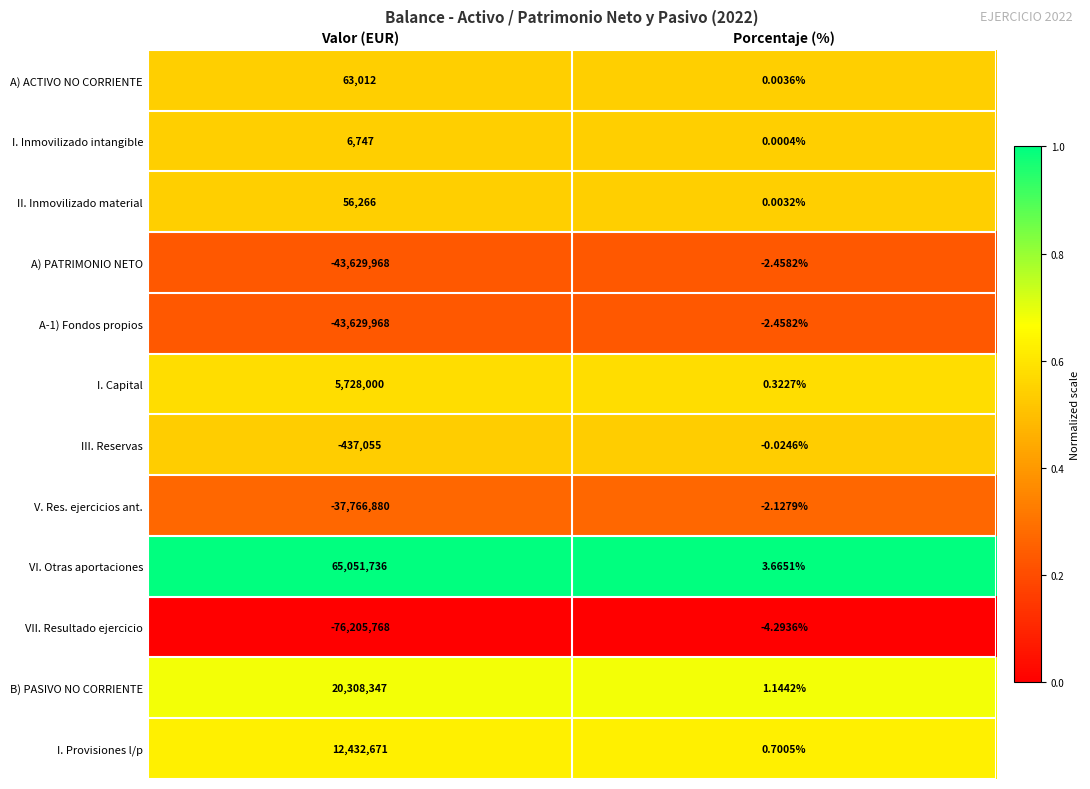

At which category is the sum across all series the highest?

Porcentaje (%)